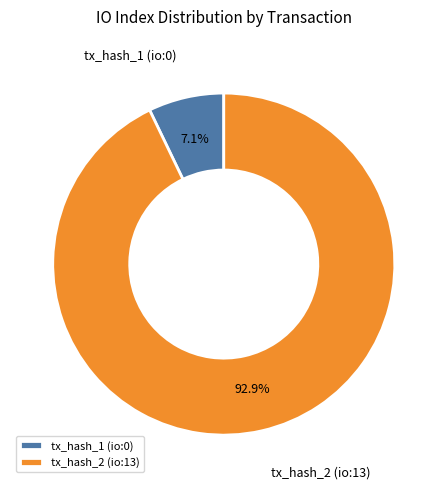

To the nearest percent, what is the difference between the largest and smallest slice percentages?

86%